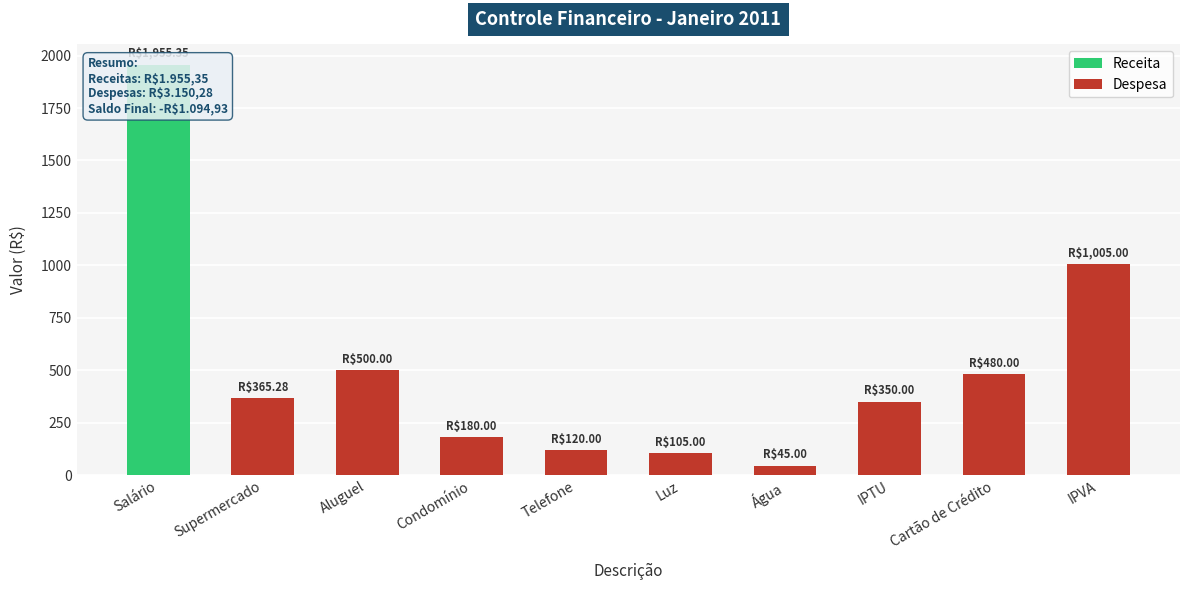

Where does the Despesa series first go above 350?

Supermercado